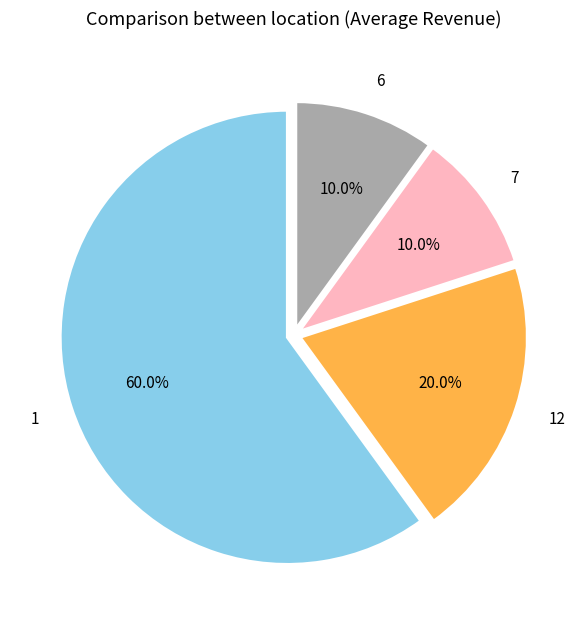

Is there a majority slice in this chart?

Yes